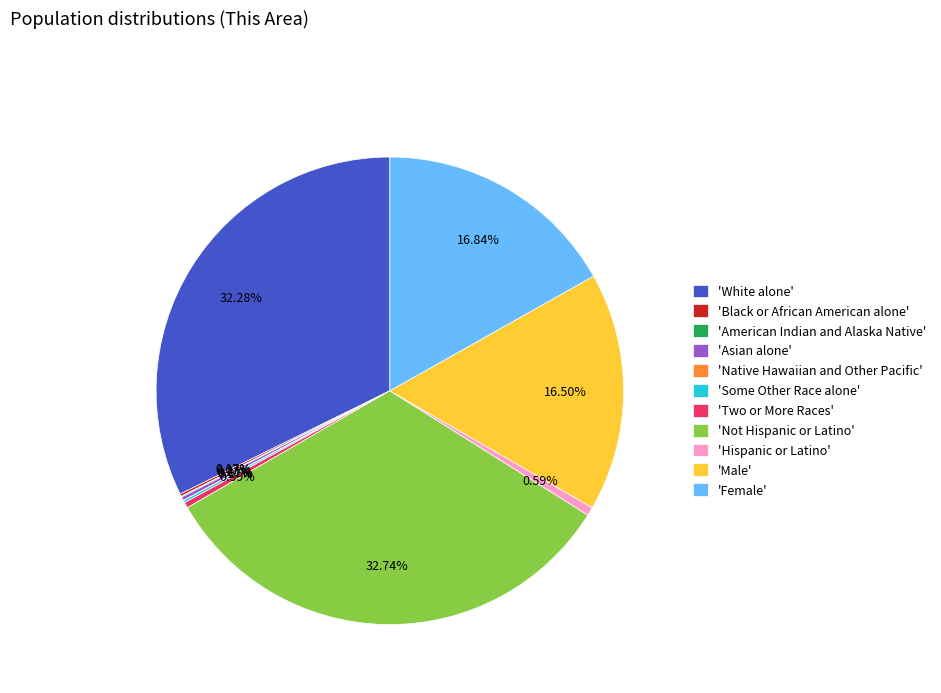

Does any single category account for the majority?

No